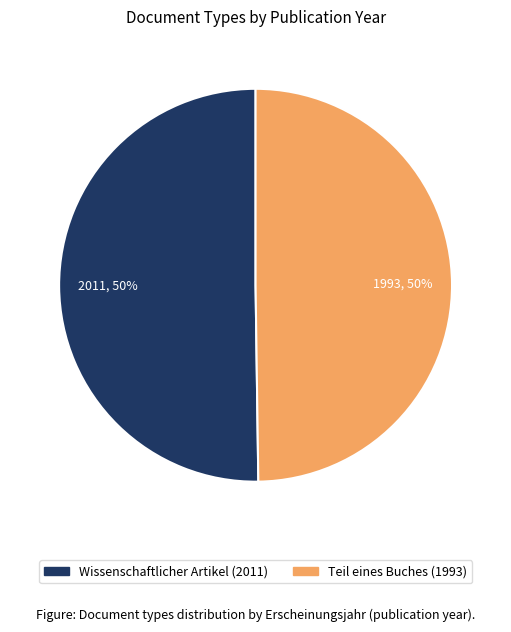

What percentage is the Wissenschaftlicher Artikel (2011) slice, to the nearest percent?

50%